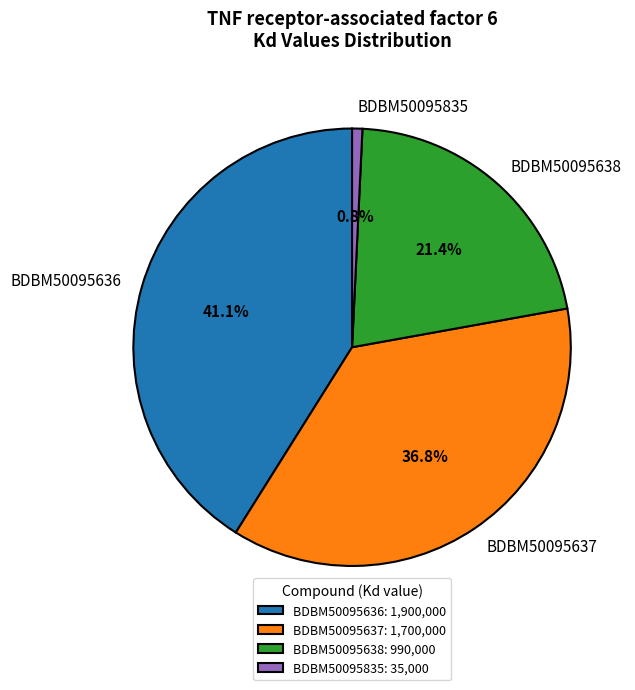

Rank the categories by value from lowest to highest.

BDBM50095835, BDBM50095638, BDBM50095637, BDBM50095636